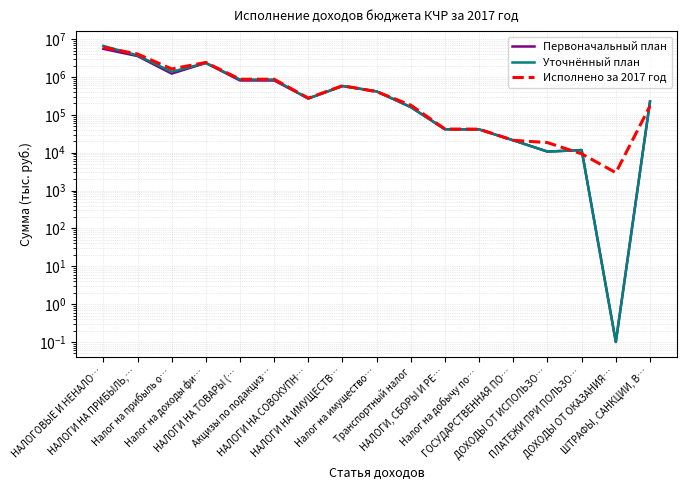

Between ГОСУДАРСТВЕННАЯ ПО… and Налог на добычу по…, which is larger?

Налог на добычу по…